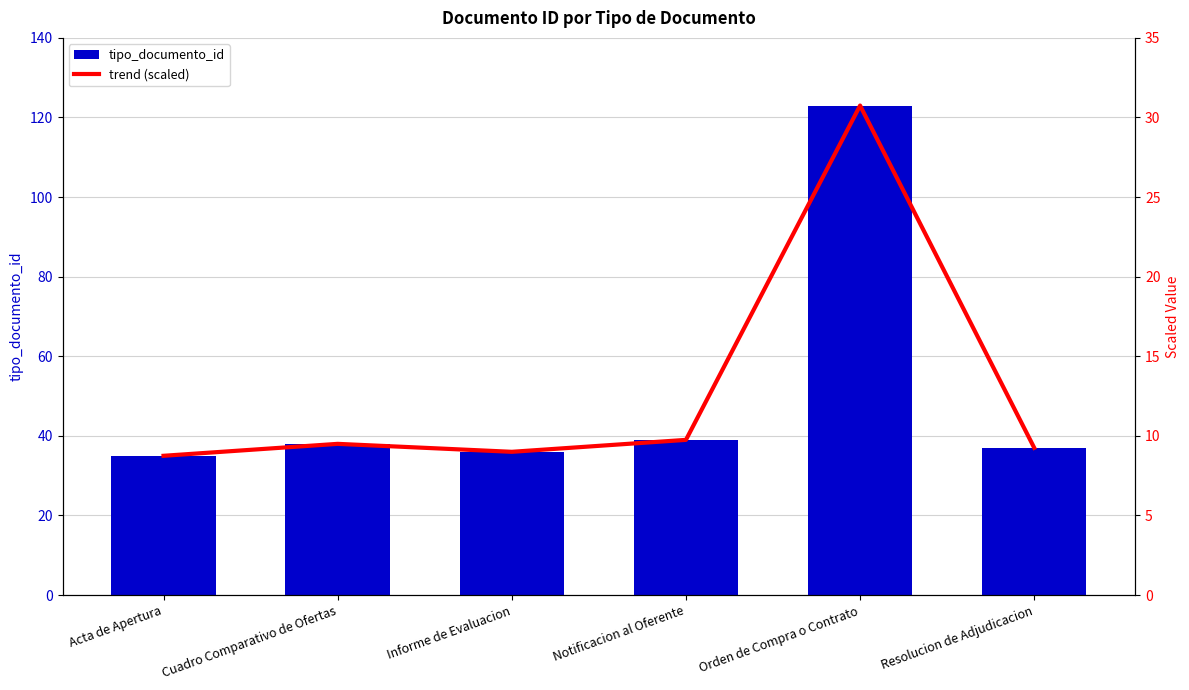

Where is tipo_documento_id nearest to the value 79?

Notificacion al Oferente